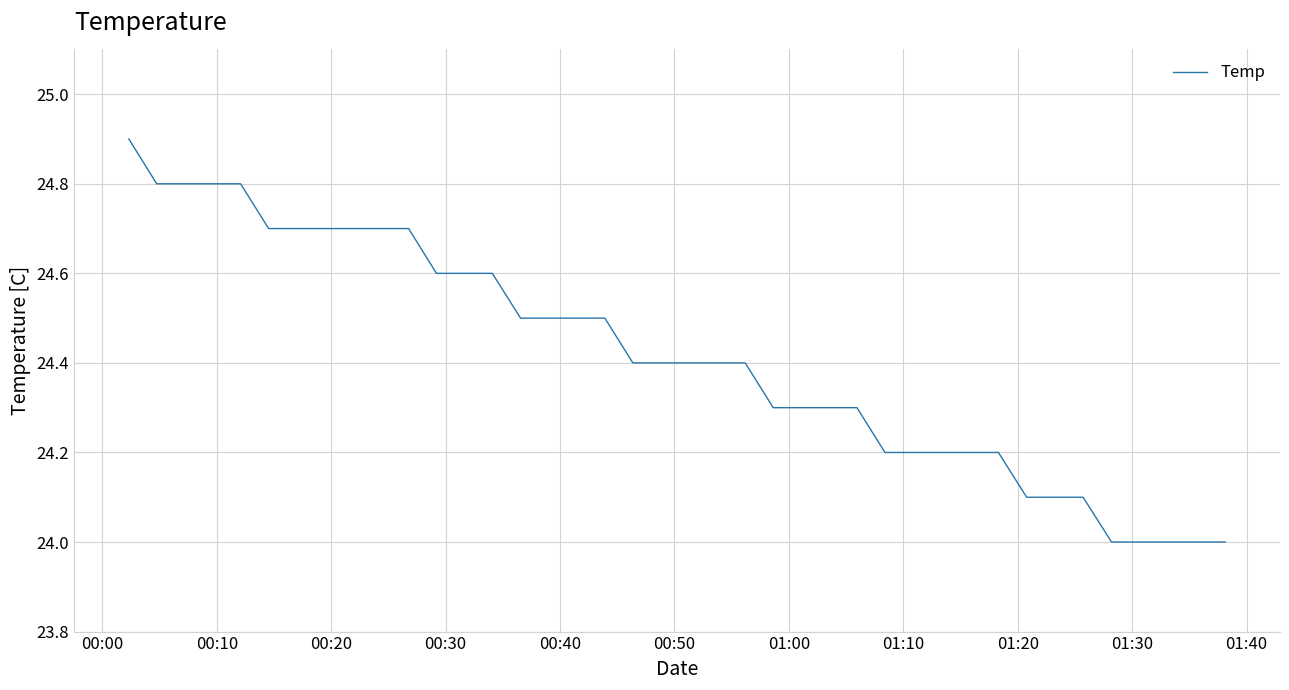

What is the difference between the maximum and minimum values?

0.9